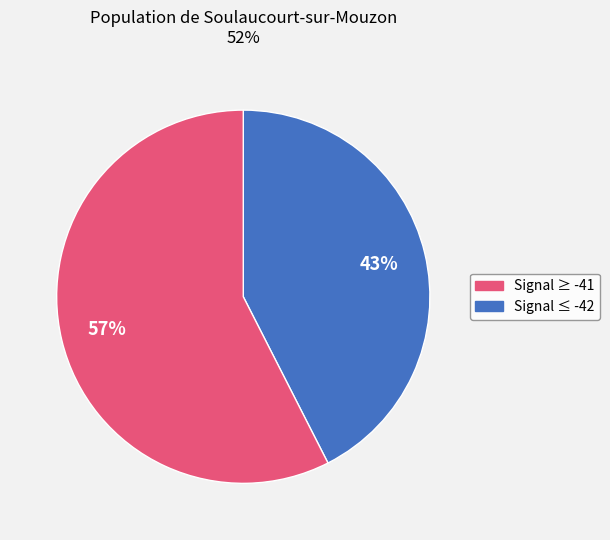

To the nearest percent, what is the average slice percentage?

50%